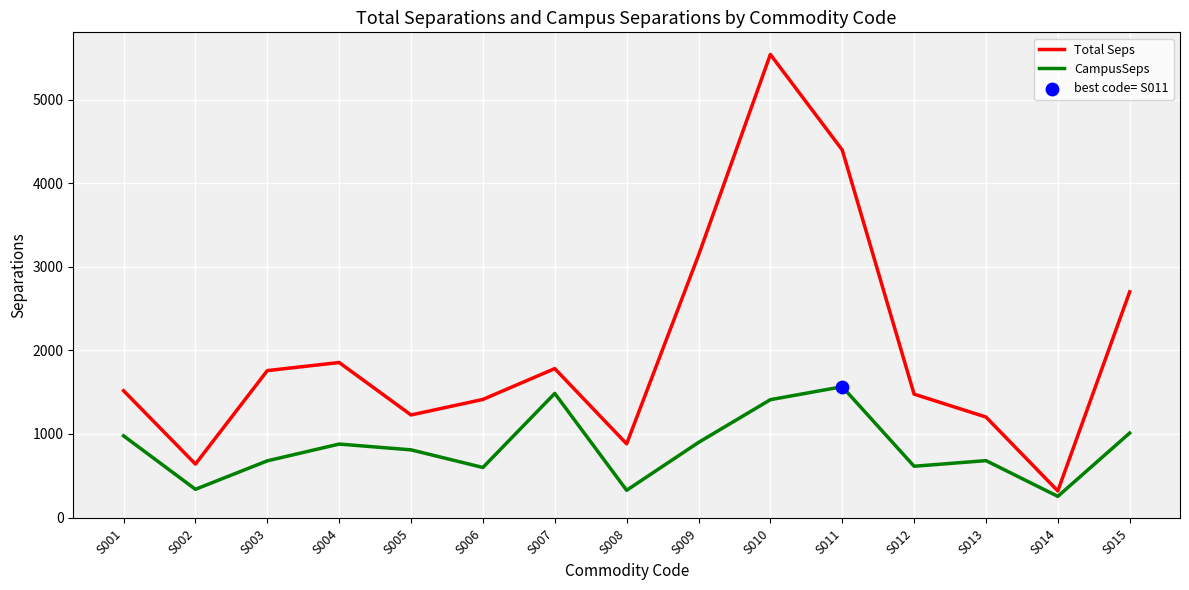

Between S004 and S009, which series saw the biggest shift?

Total Seps